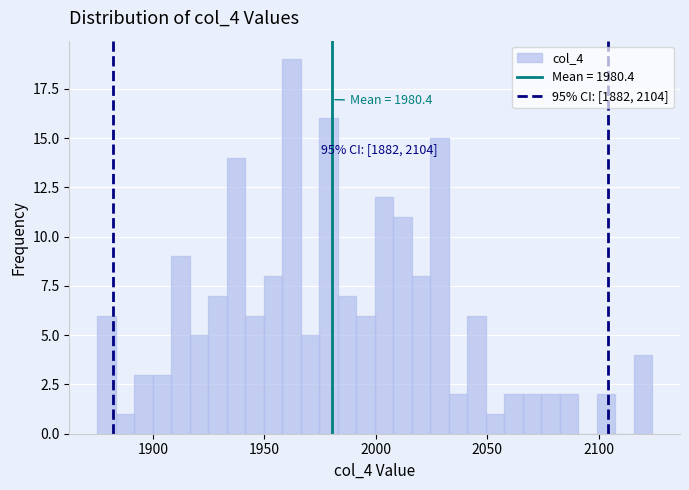

Read against the x-axis, roughly where is the centre of the tallest bar?

1960